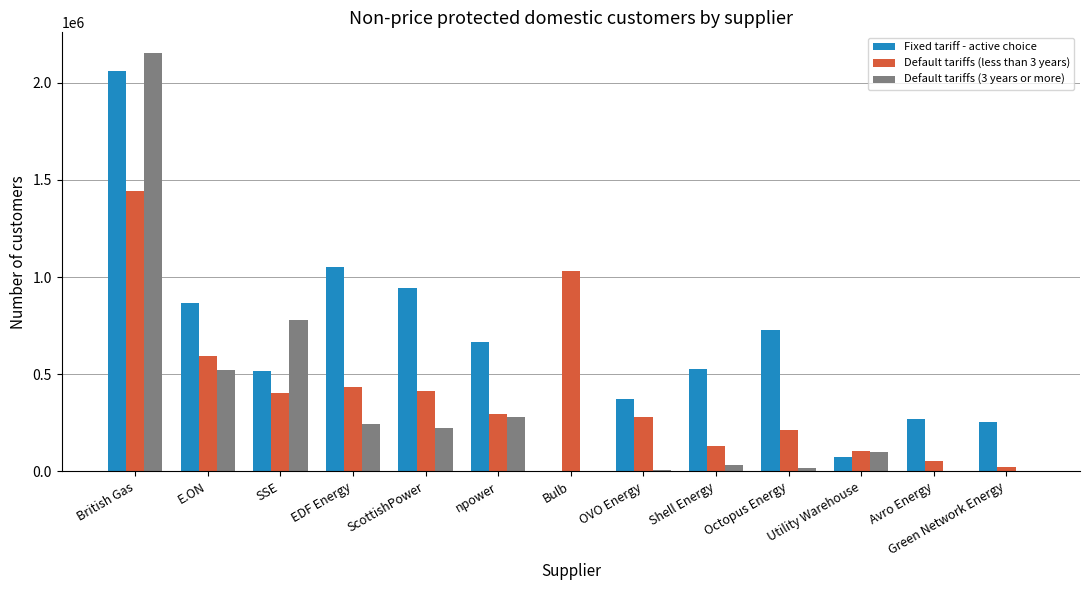

The Default tariffs (3 years or more) series shows 280225 at npower. True or false?

True